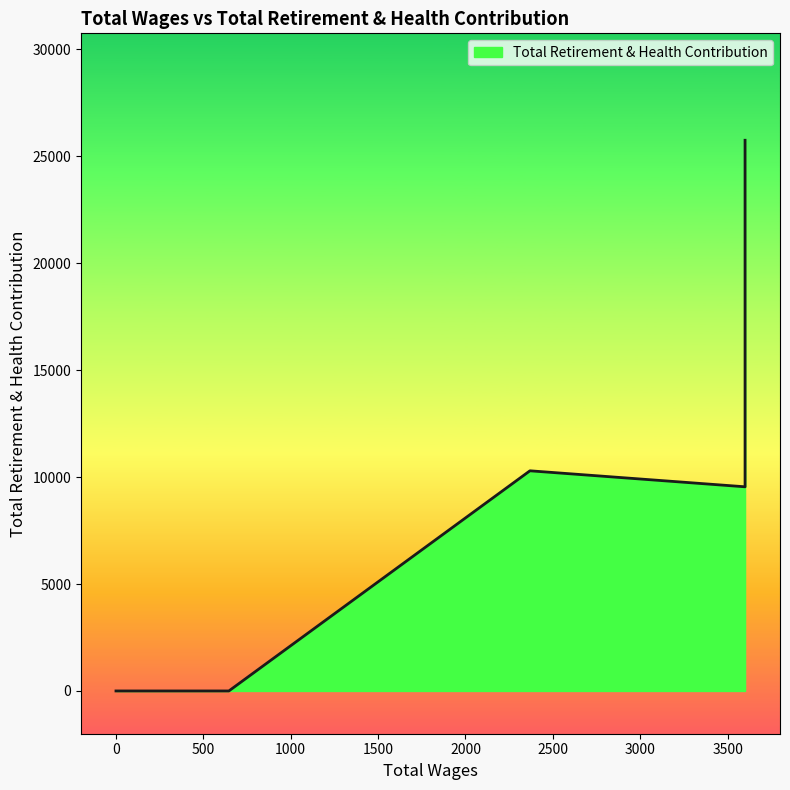

Is it true that the value at 646.0 is 9961?

False